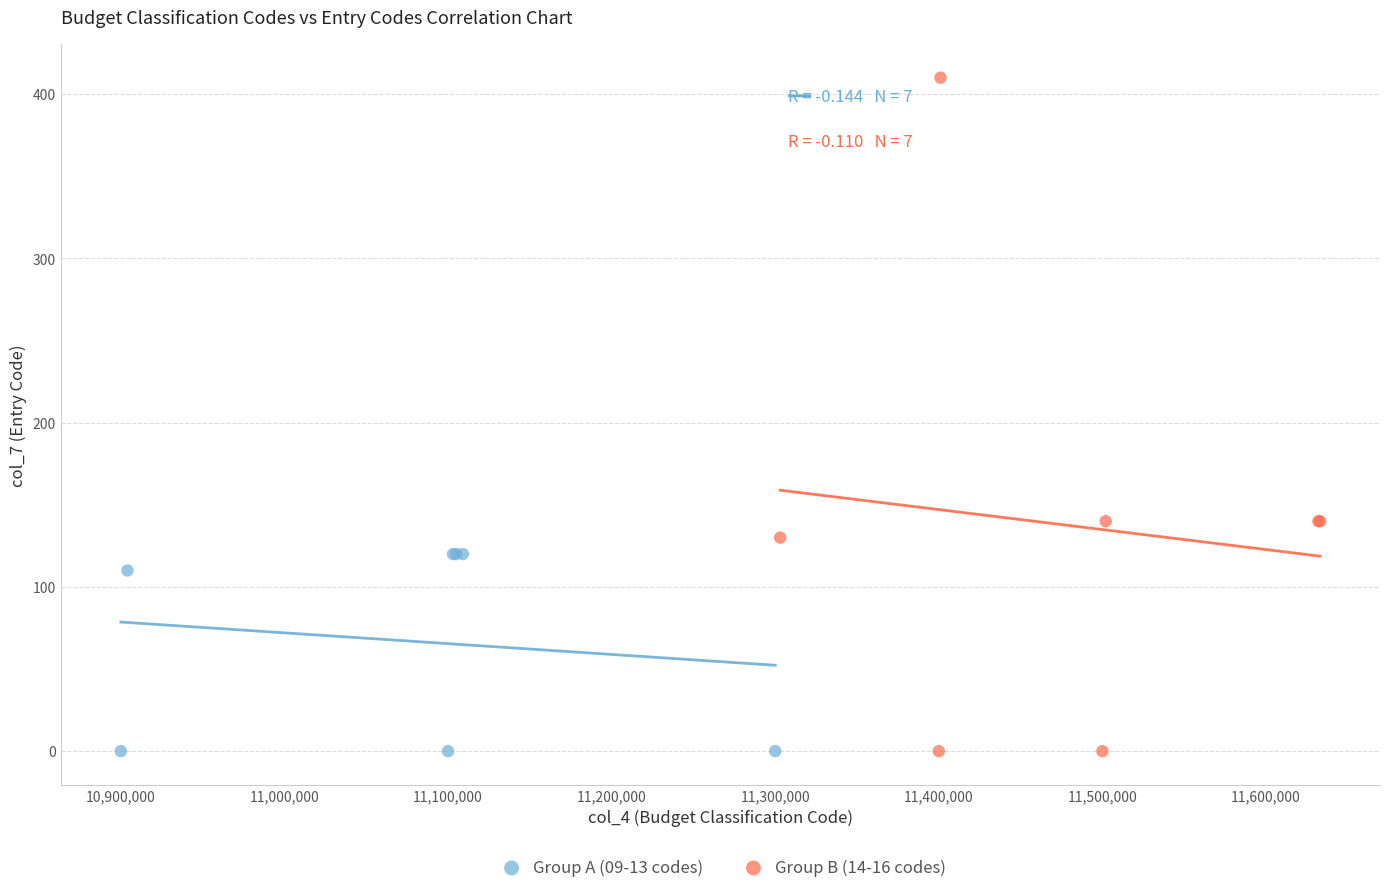

Which series reaches the maximum Y coordinate?

Group B (14-16 codes)